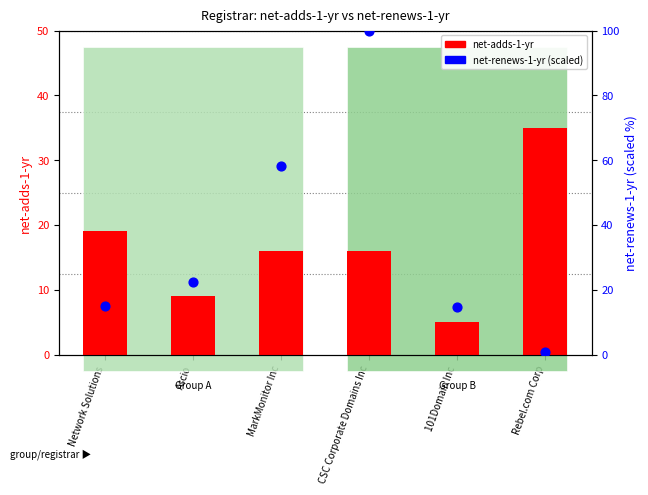

Which series has the largest Y range (max minus min)?

net-renews-1-yr (scaled)